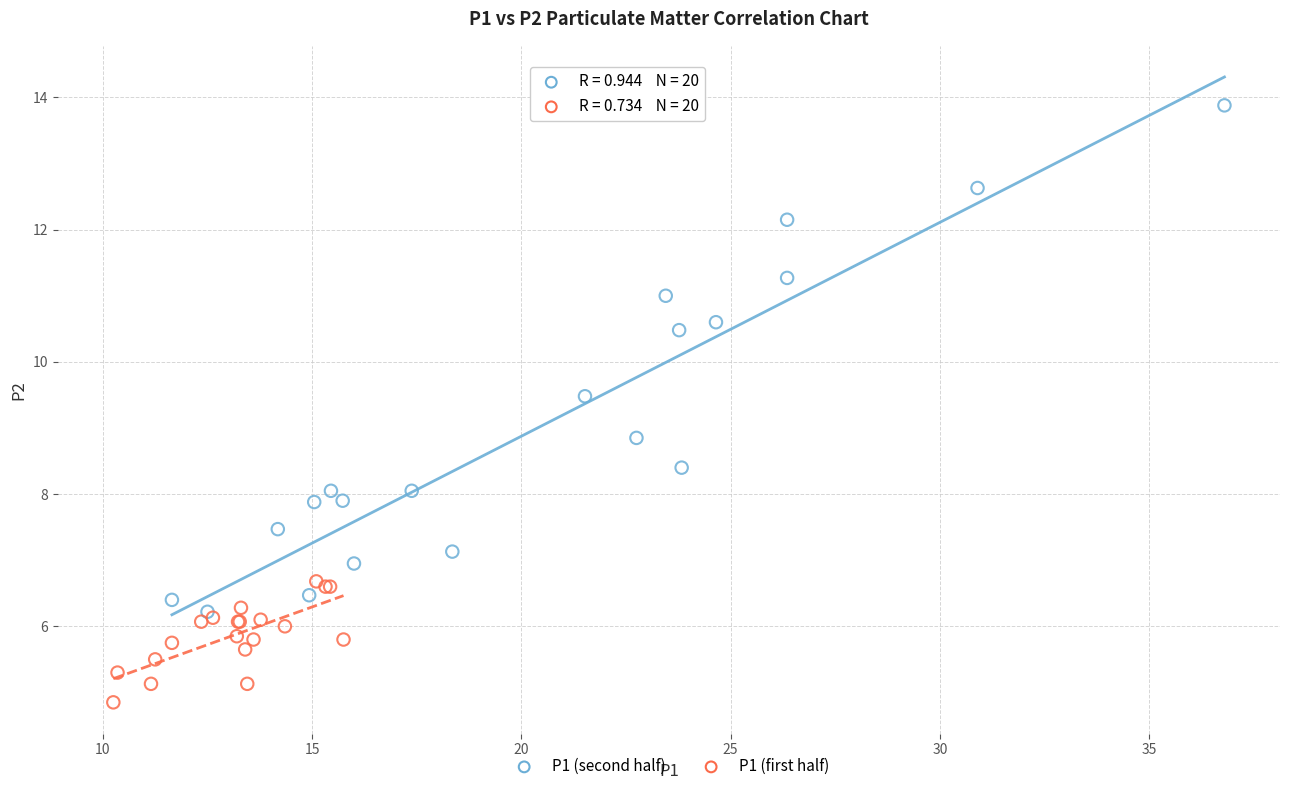

Which series contains the highest Y value?

P1 (second half)